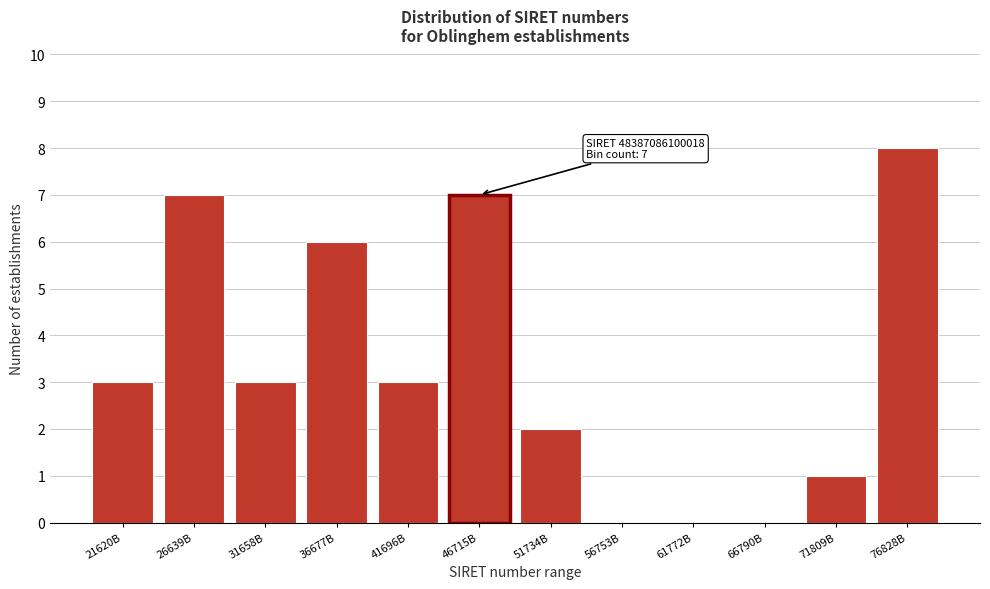

Reading left to right, extract all data points from this chart.

21620B=3	26639B=7	31658B=3	36677B=6	41696B=3	46715B=7	51734B=2	56753B=0	61772B=0	66790B=0	71809B=1	76828B=8